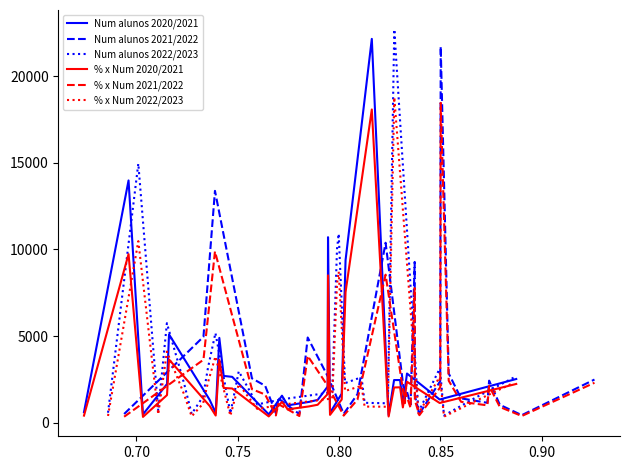

What is the minimum value shown in the chart?

346.0